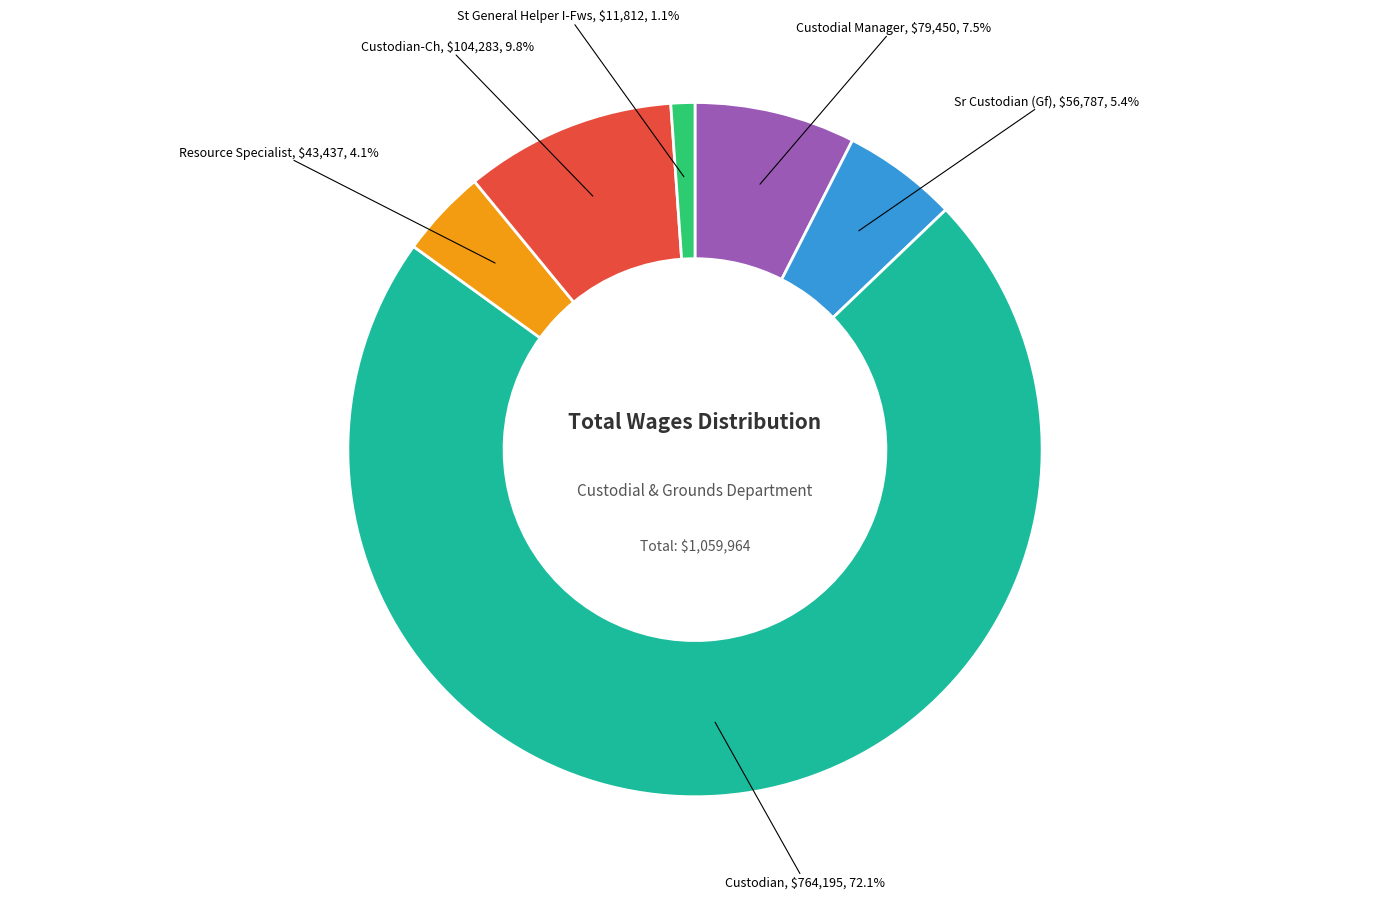

Does any single category account for the majority?

Yes